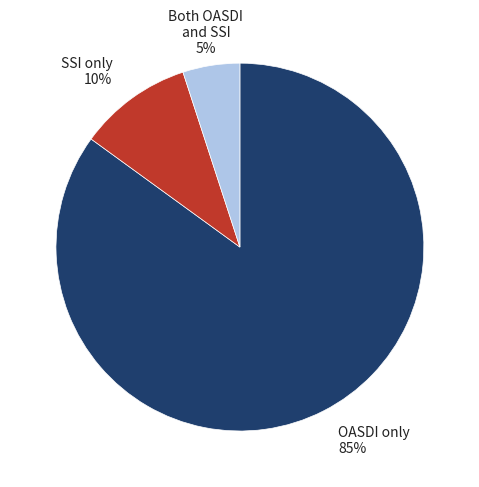

Which category has the smallest portion of the pie?

Both OASDI and SSI 5%